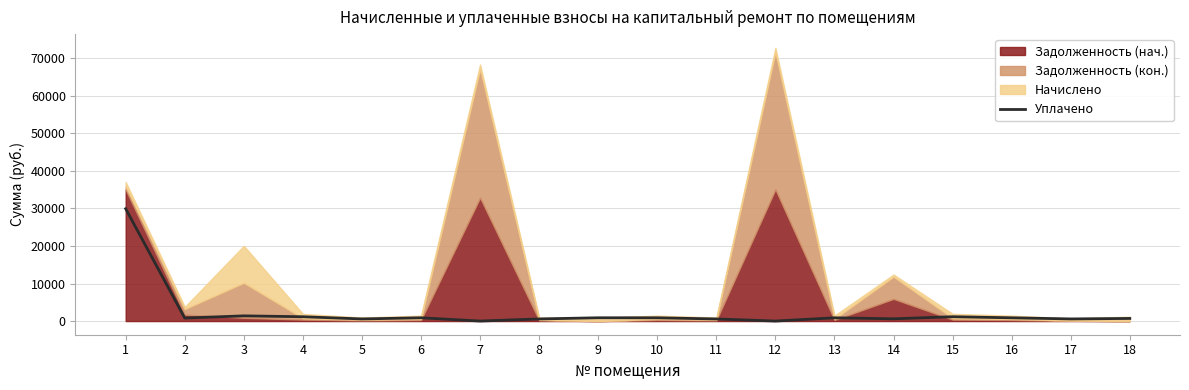

Where does the data first go above 864?

1